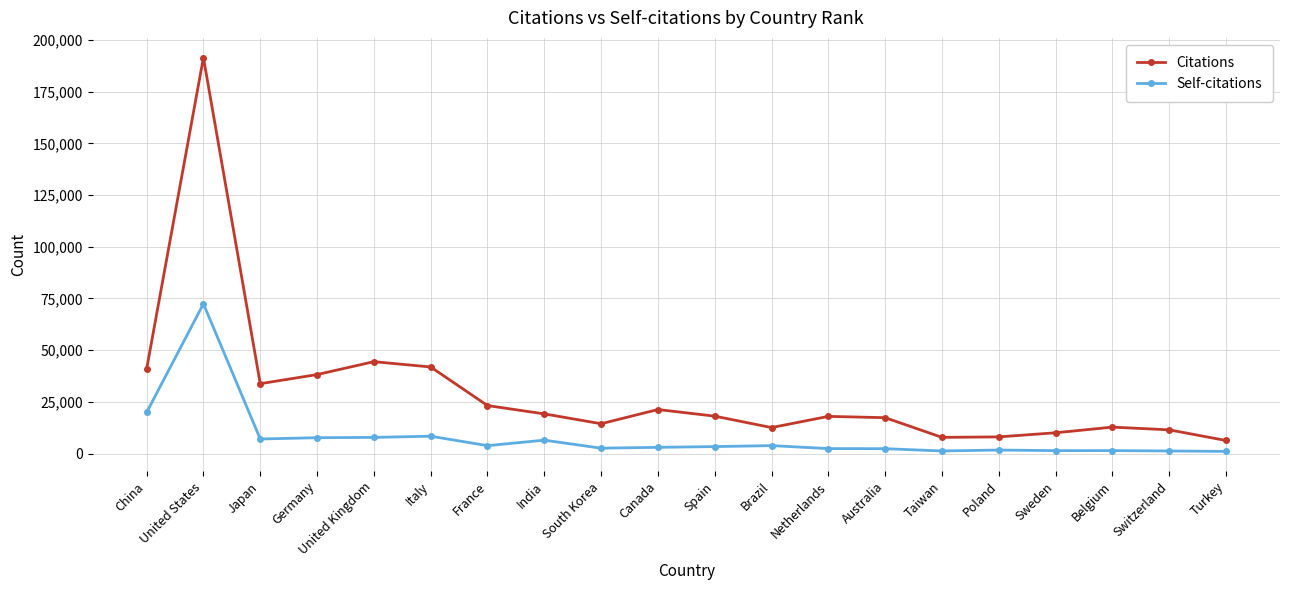

What is the lowest value of the Self-citations series?

1055